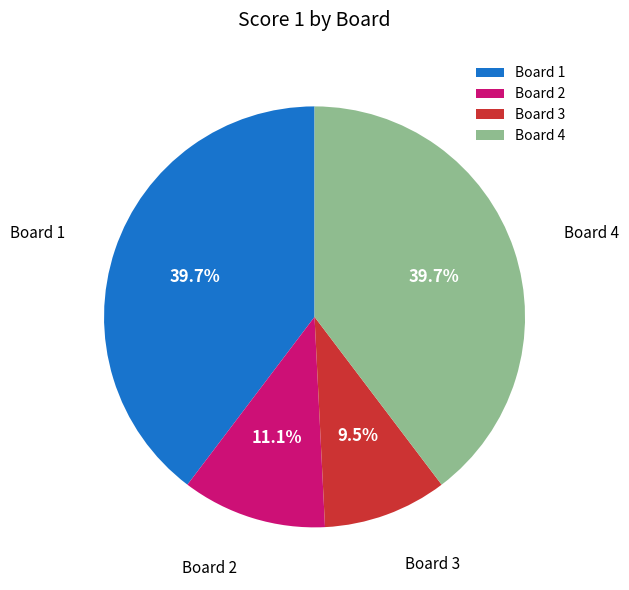

What percentage is the Board 4 slice, to the nearest percent?

40%